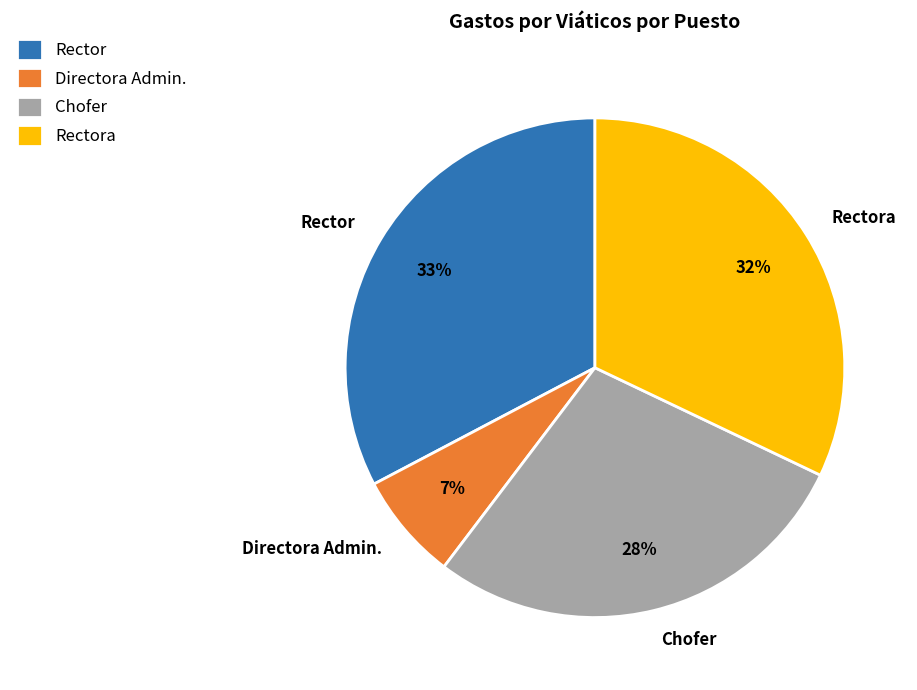

How many segments does this pie chart have?

4